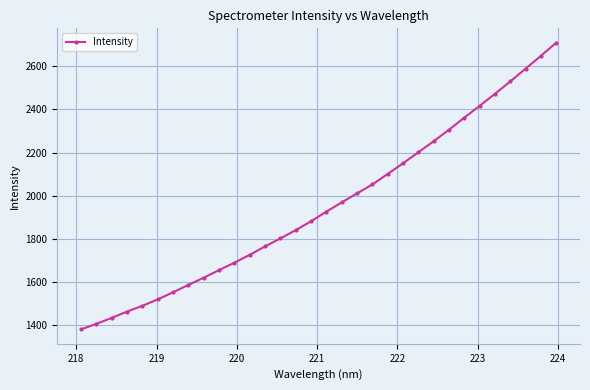

What is the average value?

1953.0